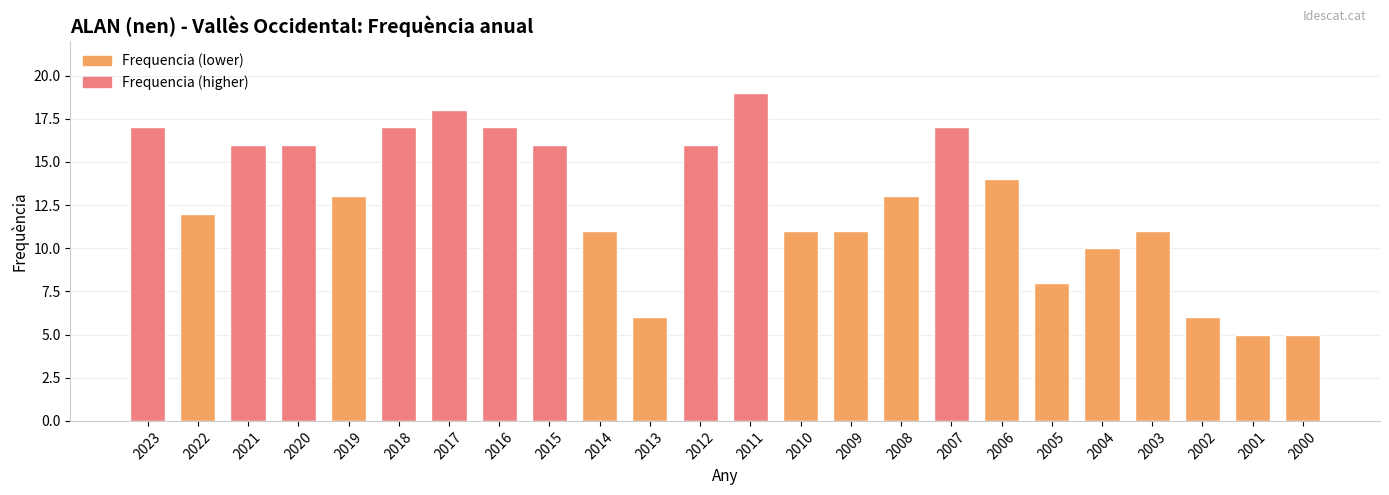

Approximately how many times larger is the value at 2012 compared to 2018?

0.9